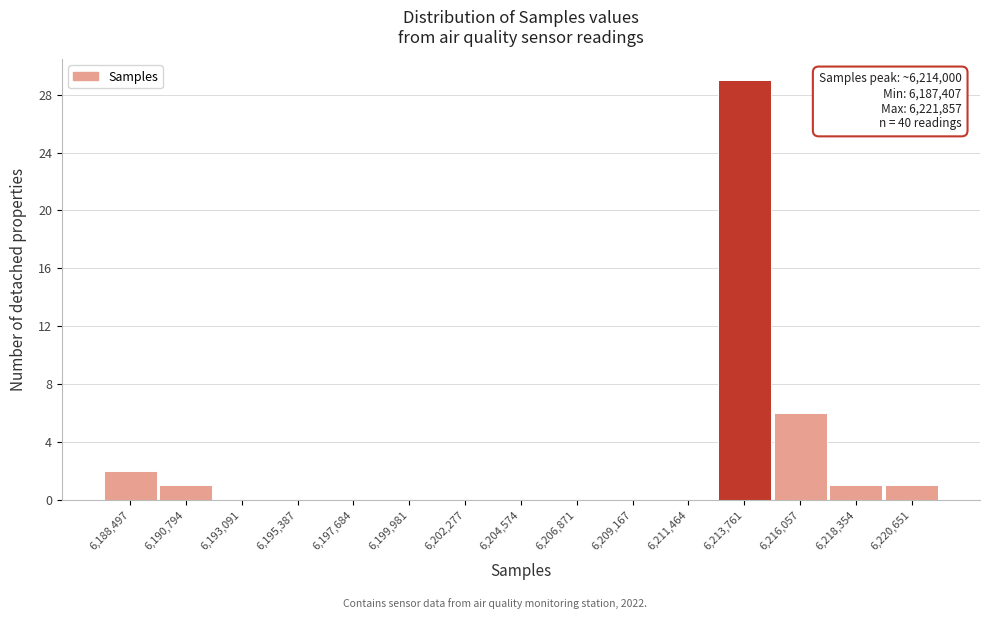

Which range on the x-axis has the tallest bar?

6212500 to 6215000